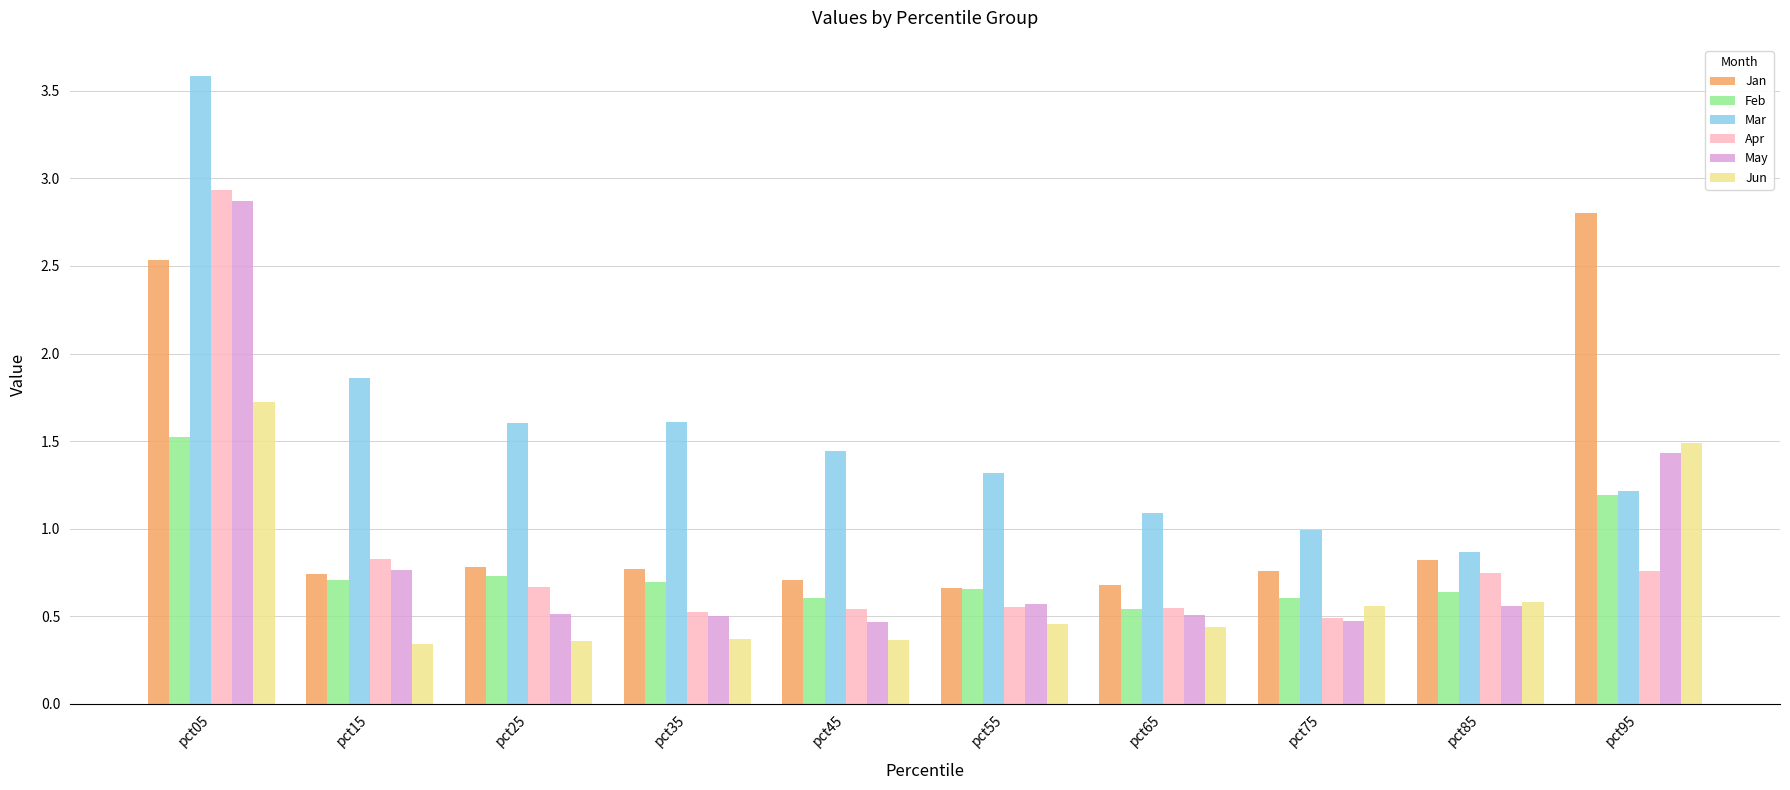

Where is Feb nearest to the value 1?

pct95